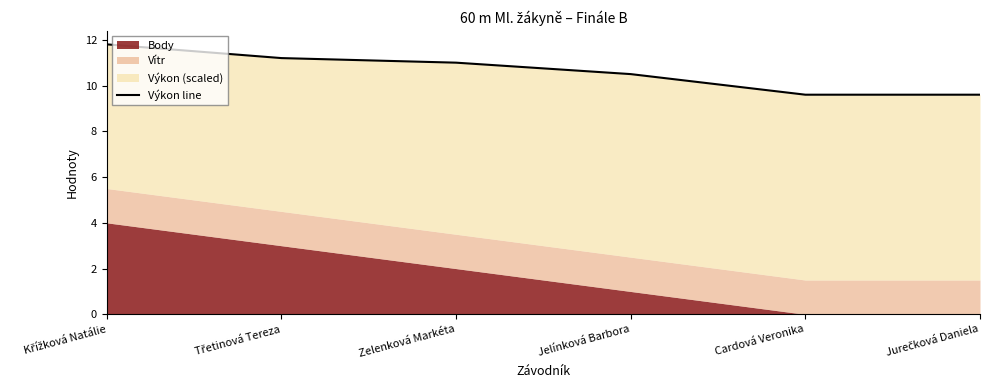

Where is the data nearest to the value 10?

Cardová Veronika